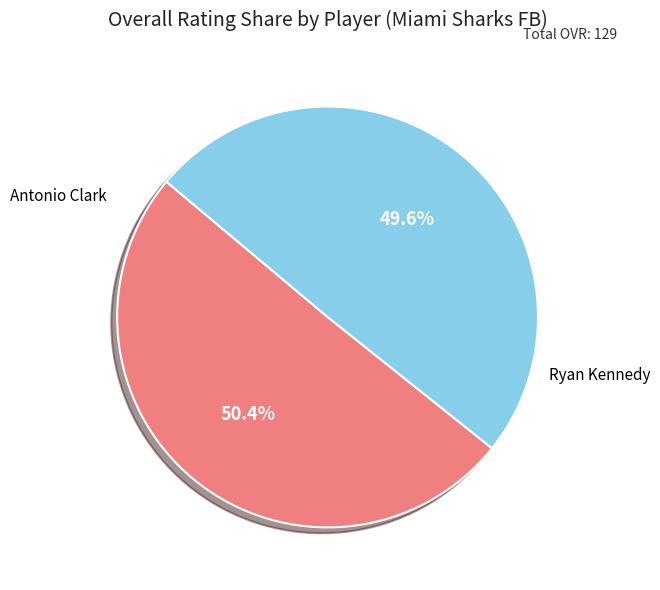

Does any single category account for the majority?

Yes